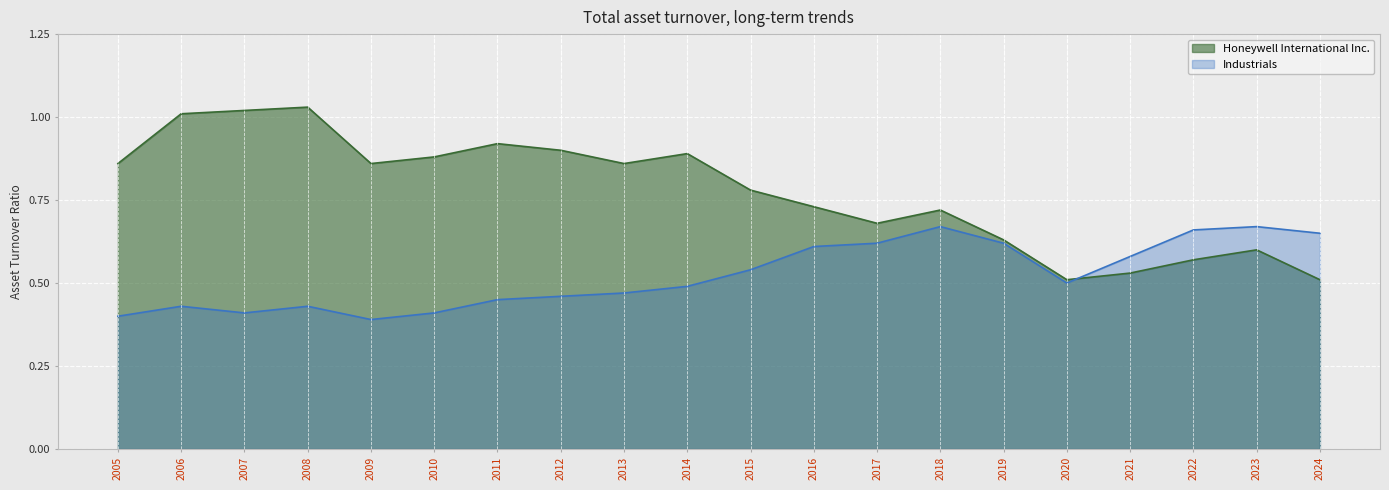

Reading right to left, list all the values displayed in this chart.

Honeywell International Inc.: 2024=0.5	2023=0.6	2022=0.6	2021=0.5	2020=0.5	2019=0.6	2018=0.7	2017=0.7	2016=0.7	2015=0.8	2014=0.9	2013=0.9	2012=0.9	2011=0.9	2010=0.9	2009=0.9	2008=1.0	2007=1.0	2006=1.0	2005=0.9
Industrials: 2024=0.7	2023=0.7	2022=0.7	2021=0.6	2020=0.5	2019=0.6	2018=0.7	2017=0.6	2016=0.6	2015=0.5	2014=0.5	2013=0.5	2012=0.5	2011=0.5	2010=0.4	2009=0.4	2008=0.4	2007=0.4	2006=0.4	2005=0.4